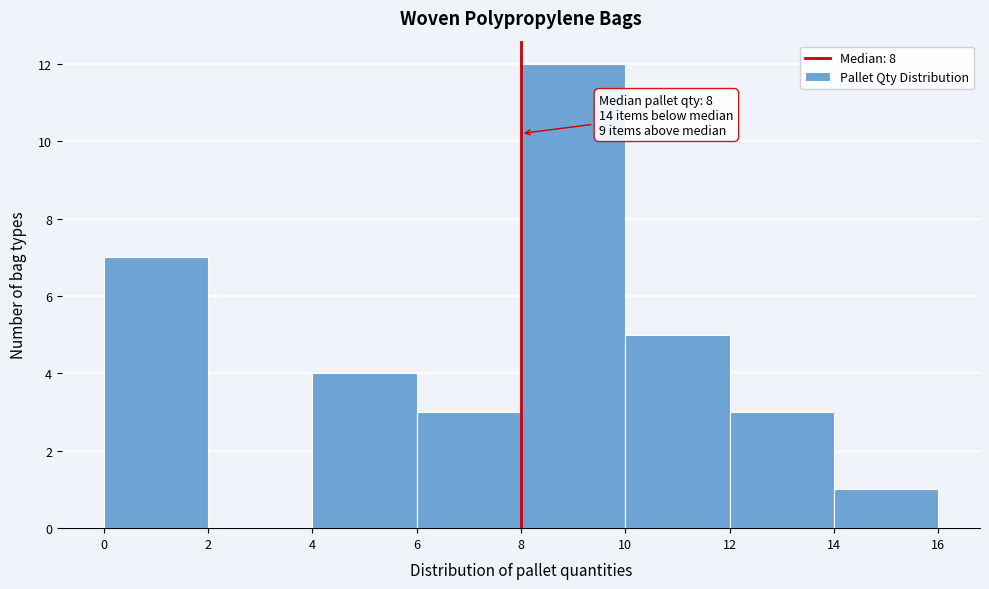

Which range on the x-axis has the tallest bar?

8 to 10